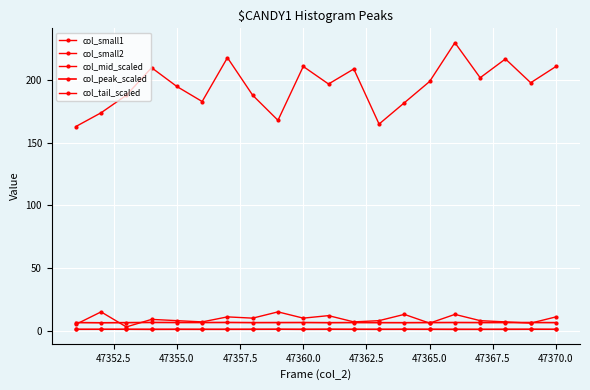

Where is the first local maximum for col_small2?

47357.5